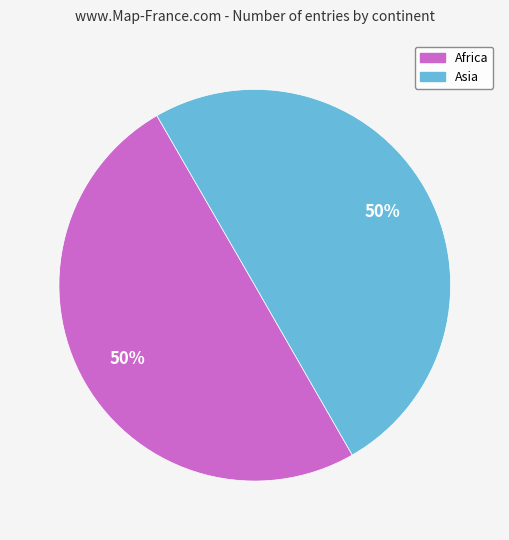

To the nearest percent, what is the average slice percentage?

50%